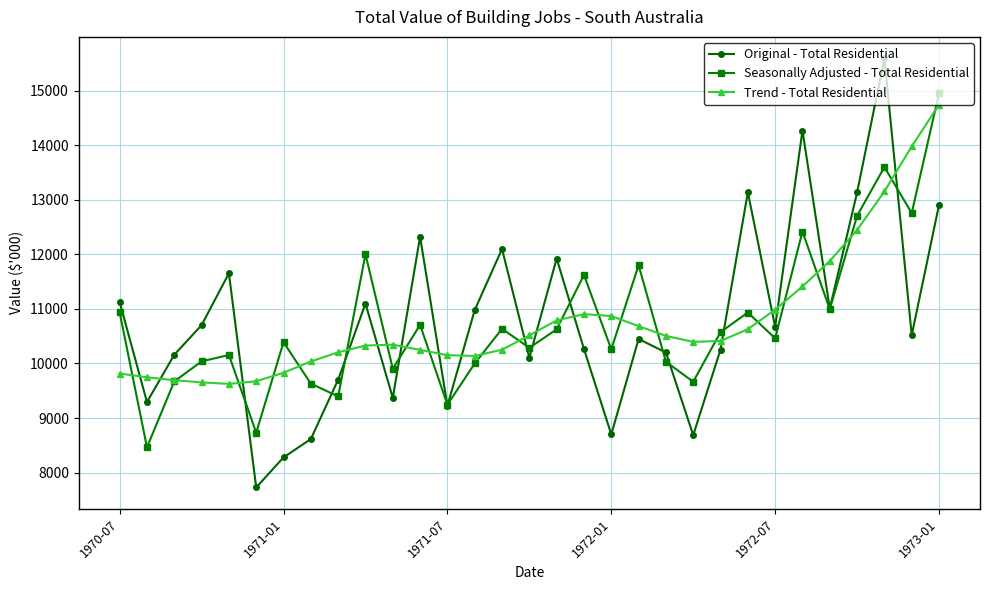

After their last crossing, which series has the higher values: Original - Total Residential or Trend - Total Residential?

Trend - Total Residential